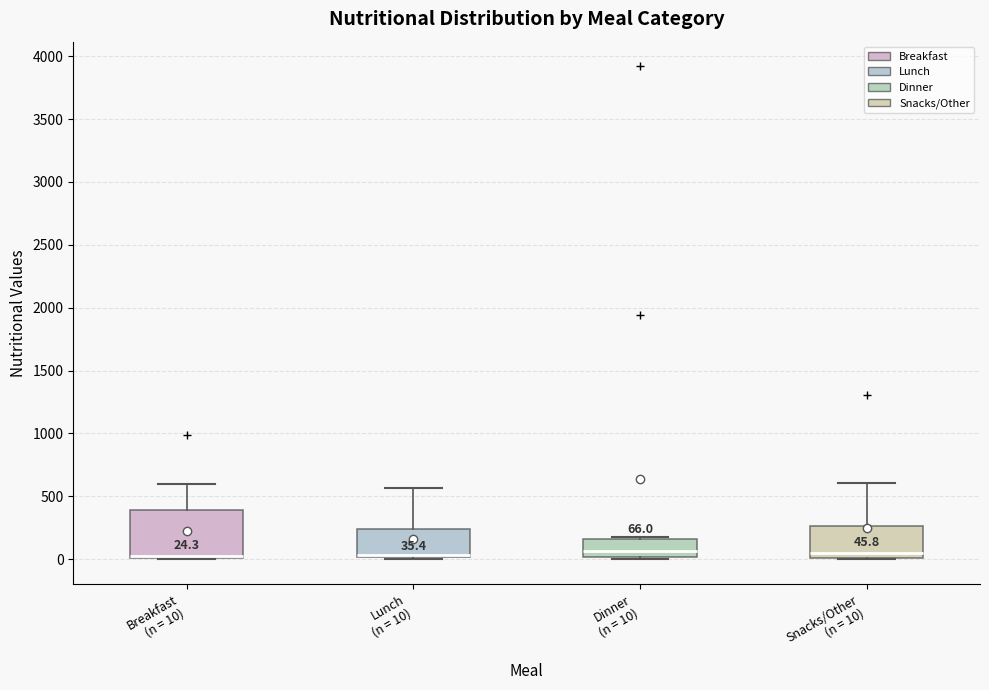

Which box is the tallest, from its lower edge to its upper edge?

Breakfast (n = 10)